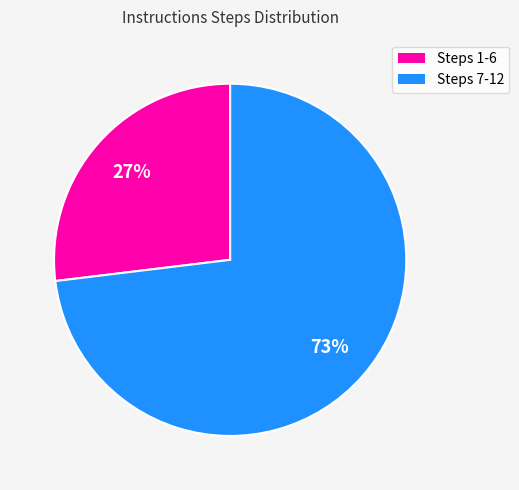

To the nearest percent, what is the average slice percentage?

50%